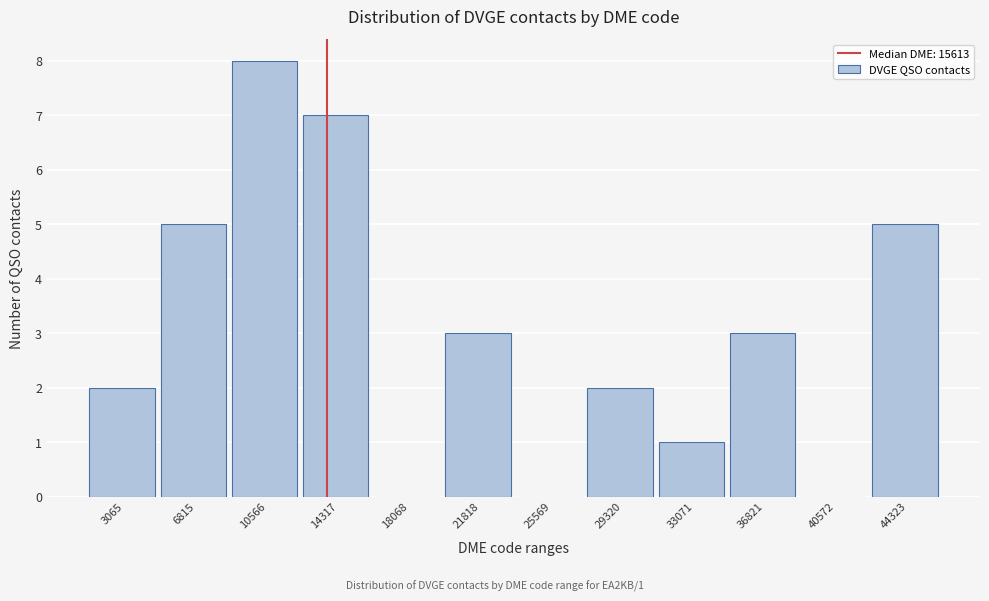

Reading right to left, what are all the values shown in this chart?

44323=5	40572=0	36821=3	33071=1	29320=2	25569=0	21818=3	18068=0	14317=7	10566=8	6815=5	3065=2